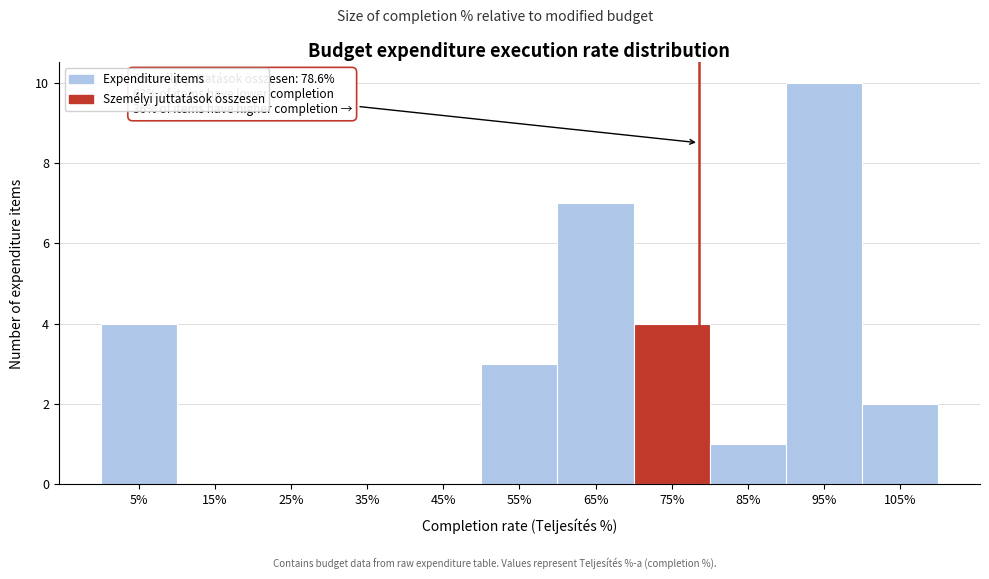

Reading left to right, list all the values displayed in this chart.

5%=4	15%=0	25%=0	35%=0	45%=0	55%=3	65%=7	75%=4	85%=1	95%=10	105%=2